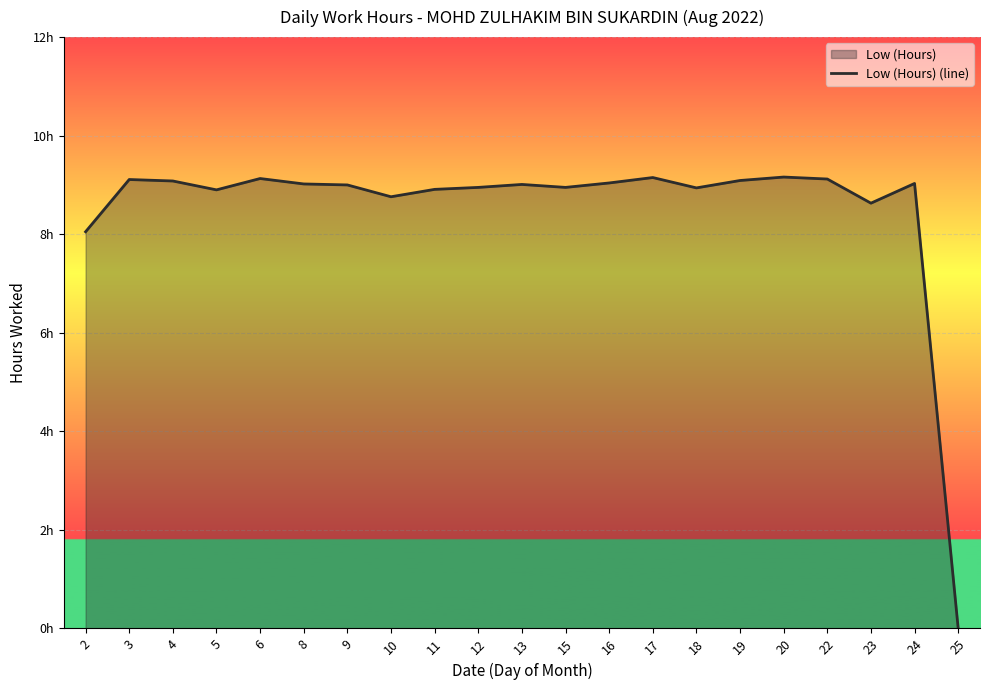

How many series are shown in this chart?

1